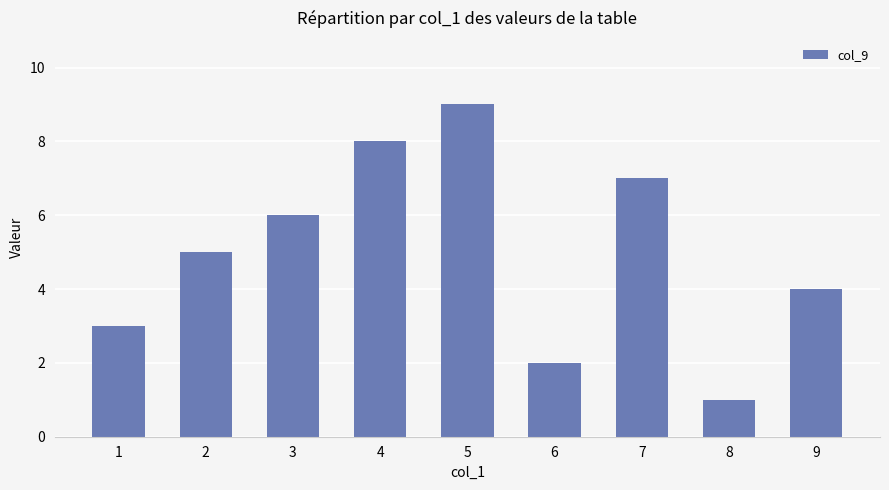

At which category does the chart reach its minimum across all series?

8